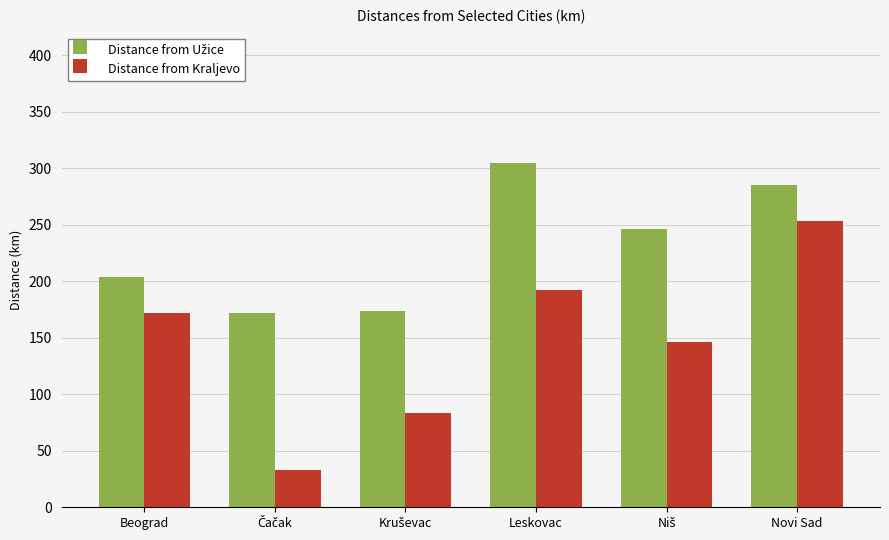

Is it true that Distance from Kraljevo equals 346 at Leskovac?

False